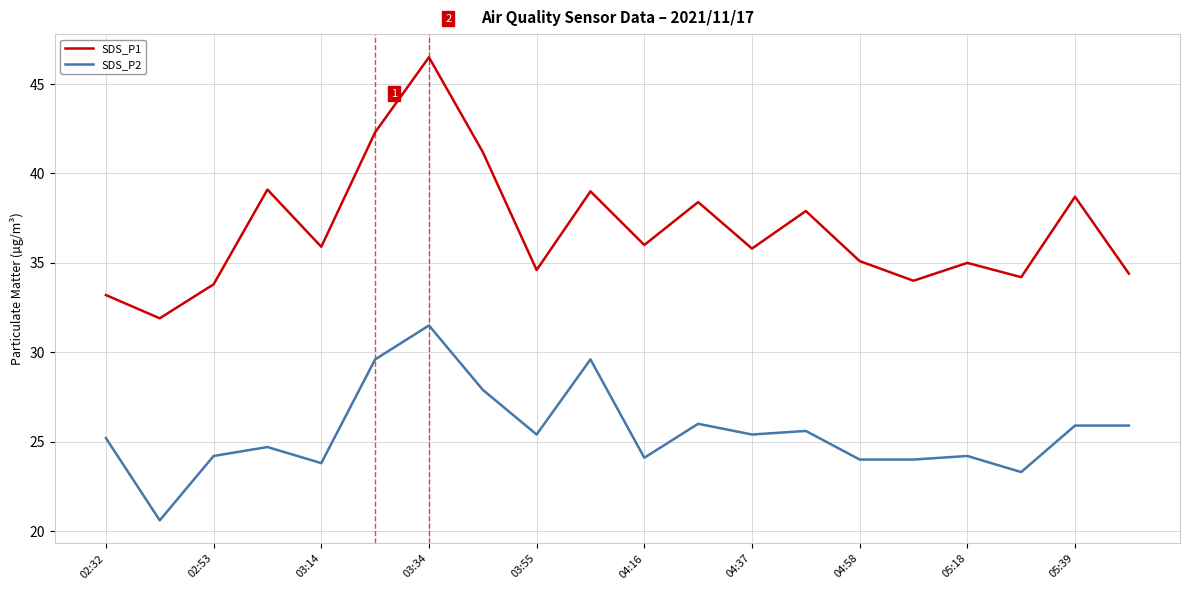

What is the smallest value displayed?

20.6